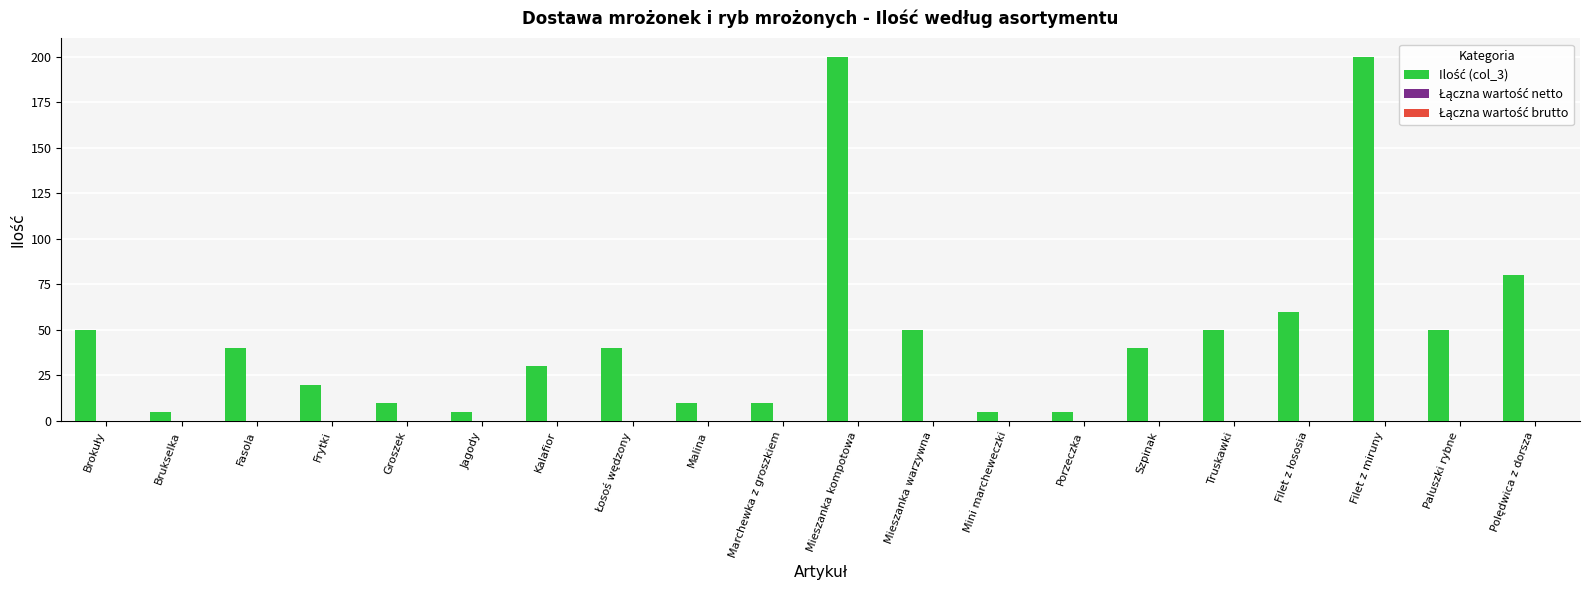

What is the sum of all values?

960